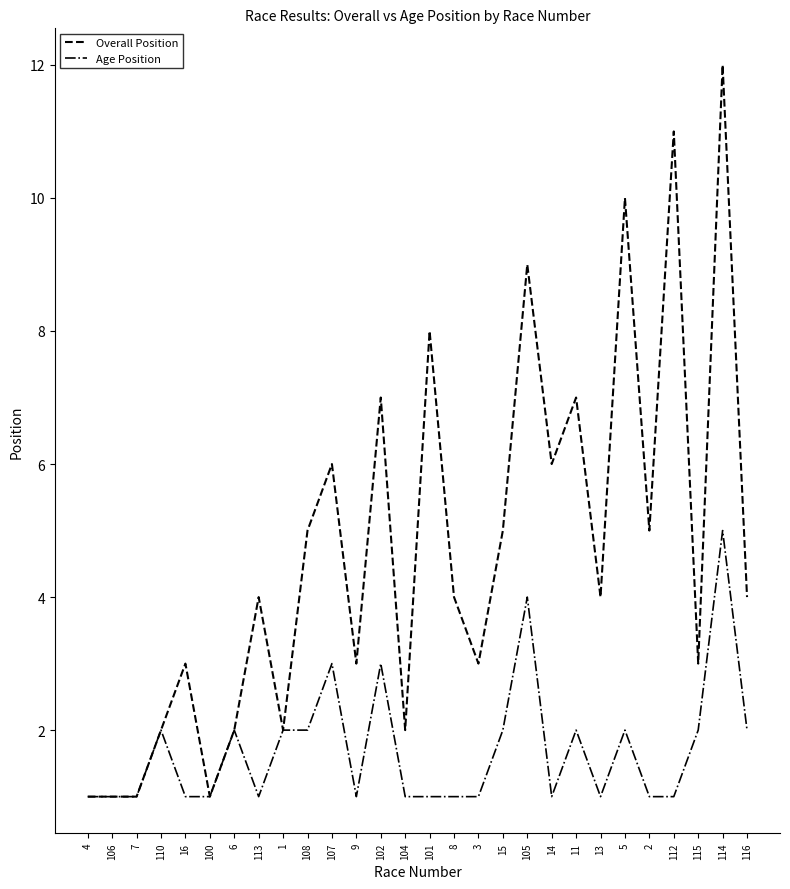

Between 104 and 116, which series saw the biggest shift?

Overall Position